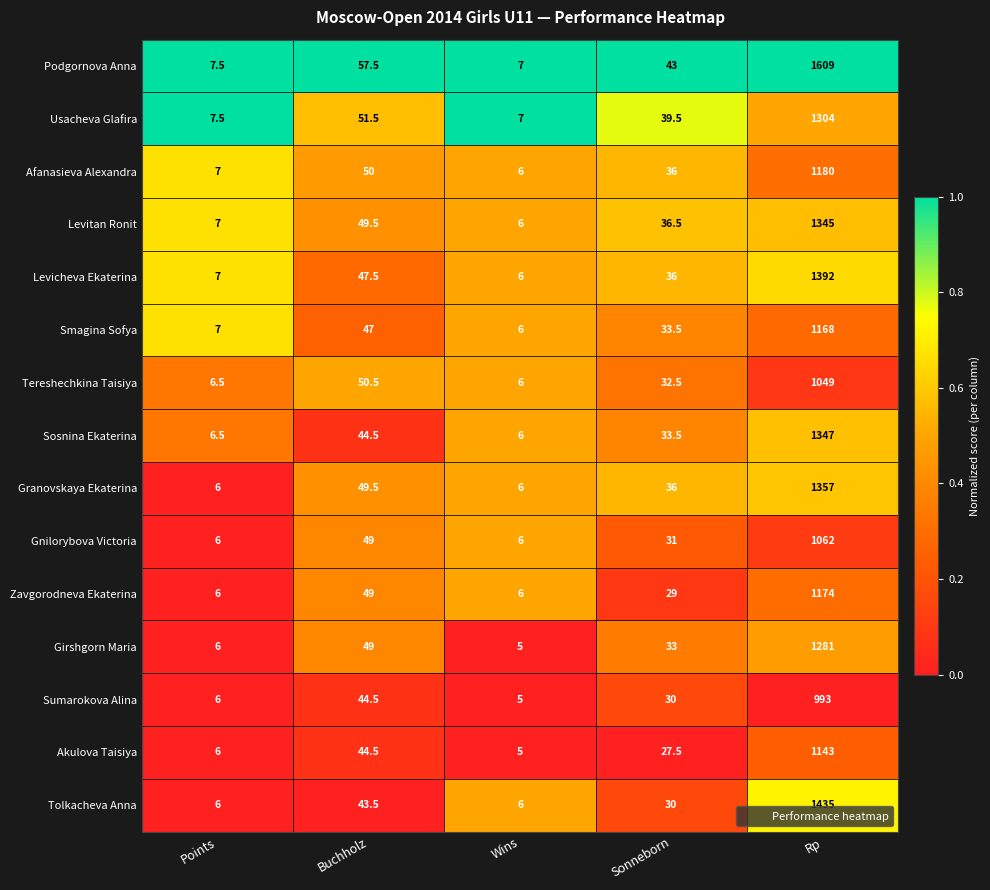

What is the difference between the maximum and minimum values in the Smagina Sofya series?

1162.0